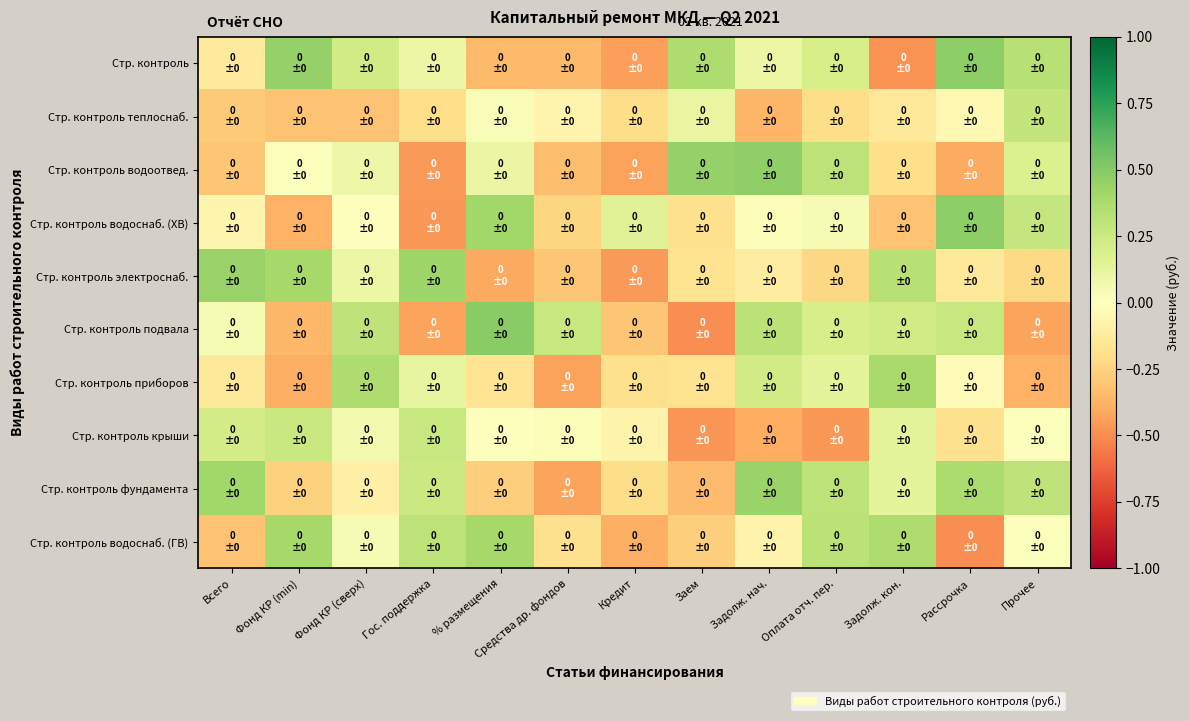

Reading left to right, what are all the values shown in this chart?

Стр. контроль: Всего=-0.1	Фонд КР (min)=0.5	Фонд КР (сверх)=0.2	Гос. поддержка=0.1	% размещения=-0.3	Средства др. фондов=-0.3	Кредит=-0.4	Заем=0.4	Задолж. нач.=0.1	Оплата отч. пер.=0.2	Задолж. кон.=-0.5	Рассрочка=0.5	Прочее=0.3
Стр. контроль теплоснаб.: Всего=-0.3	Фонд КР (min)=-0.3	Фонд КР (сверх)=-0.3	Гос. поддержка=-0.2	% размещения=0.0	Средства др. фондов=-0.1	Кредит=-0.2	Заем=0.1	Задолж. нач.=-0.4	Оплата отч. пер.=-0.2	Задолж. кон.=-0.1	Рассрочка=-0.0	Прочее=0.3
Стр. контроль водоотвед.: Всего=-0.3	Фонд КР (min)=0.0	Фонд КР (сверх)=0.1	Гос. поддержка=-0.5	% размещения=0.1	Средства др. фондов=-0.3	Кредит=-0.4	Заем=0.4	Задолж. нач.=0.5	Оплата отч. пер.=0.3	Задолж. кон.=-0.2	Рассрочка=-0.4	Прочее=0.2
Стр. контроль водоснаб. (ХВ): Всего=-0.1	Фонд КР (min)=-0.4	Фонд КР (сверх)=-0.0	Гос. поддержка=-0.5	% размещения=0.4	Средства др. фондов=-0.2	Кредит=0.2	Заем=-0.2	Задолж. нач.=0.0	Оплата отч. пер.=0.0	Задолж. кон.=-0.3	Рассрочка=0.5	Прочее=0.3
Стр. контроль электроснаб.: Всего=0.4	Фонд КР (min)=0.4	Фонд КР (сверх)=0.1	Гос. поддержка=0.4	% размещения=-0.4	Средства др. фондов=-0.3	Кредит=-0.5	Заем=-0.2	Задолж. нач.=-0.1	Оплата отч. пер.=-0.2	Задолж. кон.=0.3	Рассрочка=-0.1	Прочее=-0.2
Стр. контроль подвала: Всего=0.0	Фонд КР (min)=-0.4	Фонд КР (сверх)=0.3	Гос. поддержка=-0.4	% размещения=0.5	Средства др. фондов=0.3	Кредит=-0.3	Заем=-0.5	Задолж. нач.=0.3	Оплата отч. пер.=0.2	Задолж. кон.=0.2	Рассрочка=0.3	Прочее=-0.4
Стр. контроль приборов: Всего=-0.1	Фонд КР (min)=-0.4	Фонд КР (сверх)=0.4	Гос. поддержка=0.1	% размещения=-0.2	Средства др. фондов=-0.4	Кредит=-0.2	Заем=-0.2	Задолж. нач.=0.2	Оплата отч. пер.=0.1	Задолж. кон.=0.4	Рассрочка=-0.0	Прочее=-0.4
Стр. контроль крыши: Всего=0.2	Фонд КР (min)=0.3	Фонд КР (сверх)=0.1	Гос. поддержка=0.3	% размещения=-0.0	Средства др. фондов=0.0	Кредит=-0.1	Заем=-0.5	Задолж. нач.=-0.4	Оплата отч. пер.=-0.5	Задолж. кон.=0.1	Рассрочка=-0.2	Прочее=0.0
Стр. контроль фундамента: Всего=0.4	Фонд КР (min)=-0.3	Фонд КР (сверх)=-0.1	Гос. поддержка=0.3	% размещения=-0.3	Средства др. фондов=-0.4	Кредит=-0.2	Заем=-0.3	Задолж. нач.=0.4	Оплата отч. пер.=0.3	Задолж. кон.=0.1	Рассрочка=0.4	Прочее=0.3
Стр. контроль водоснаб. (ГВ): Всего=-0.3	Фонд КР (min)=0.4	Фонд КР (сверх)=0.0	Гос. поддержка=0.3	% размещения=0.4	Средства др. фондов=-0.2	Кредит=-0.4	Заем=-0.3	Задолж. нач.=-0.1	Оплата отч. пер.=0.3	Задолж. кон.=0.4	Рассрочка=-0.5	Прочее=0.0